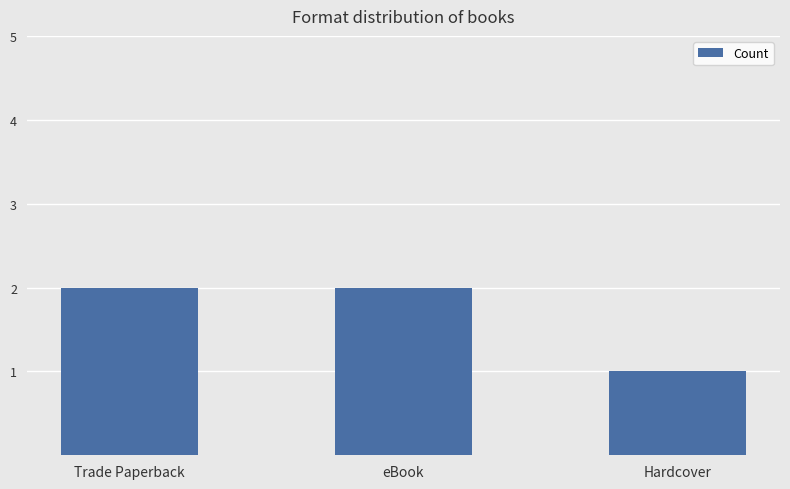

The value at Hardcover is 1. True or false?

True